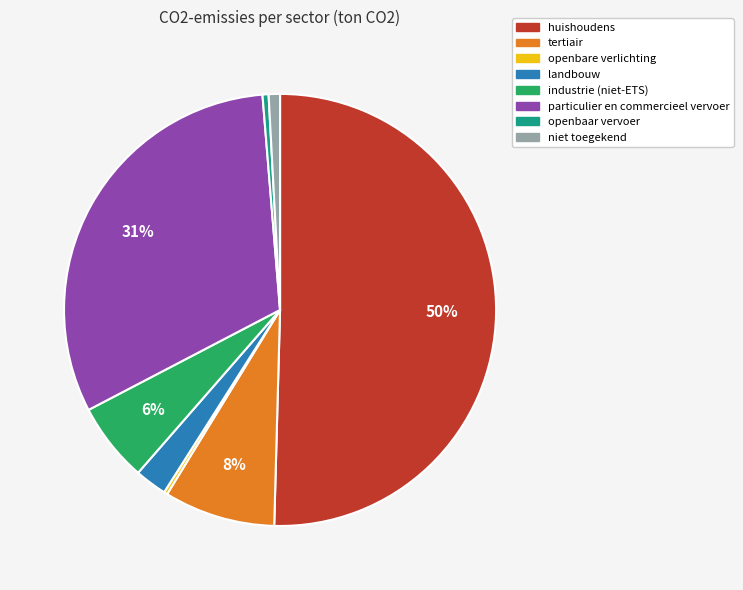

Which category has the biggest portion of the pie?

huishoudens